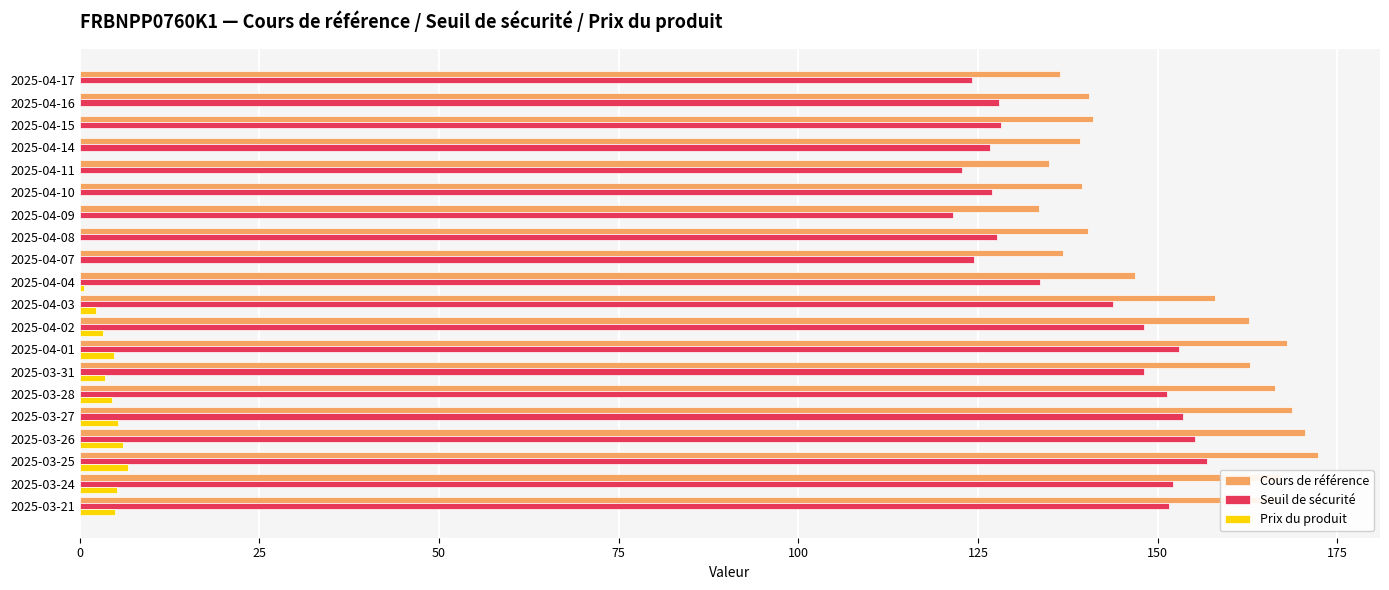

Which series has the largest range (max minus min)?

Cours de référence